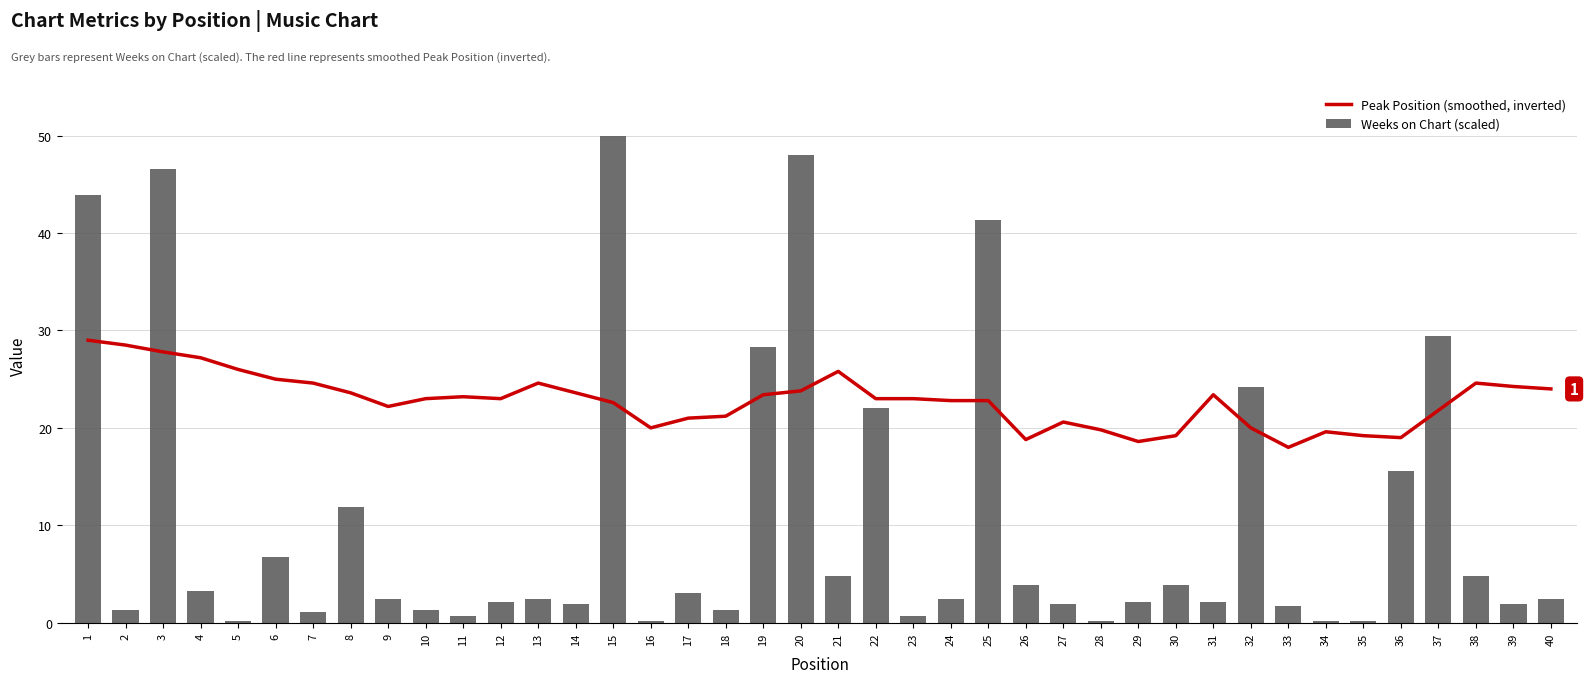

What is the greatest value displayed?

50.0